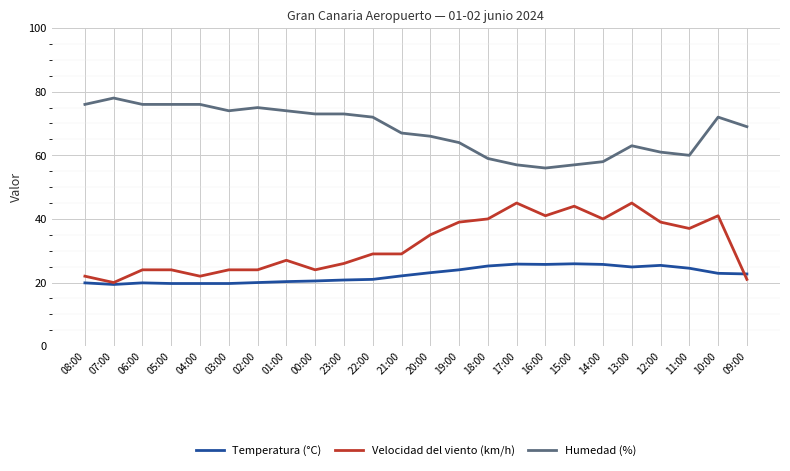

What are all the series names shown in the legend?

Temperatura (°C), Velocidad del viento (km/h), Humedad (%)